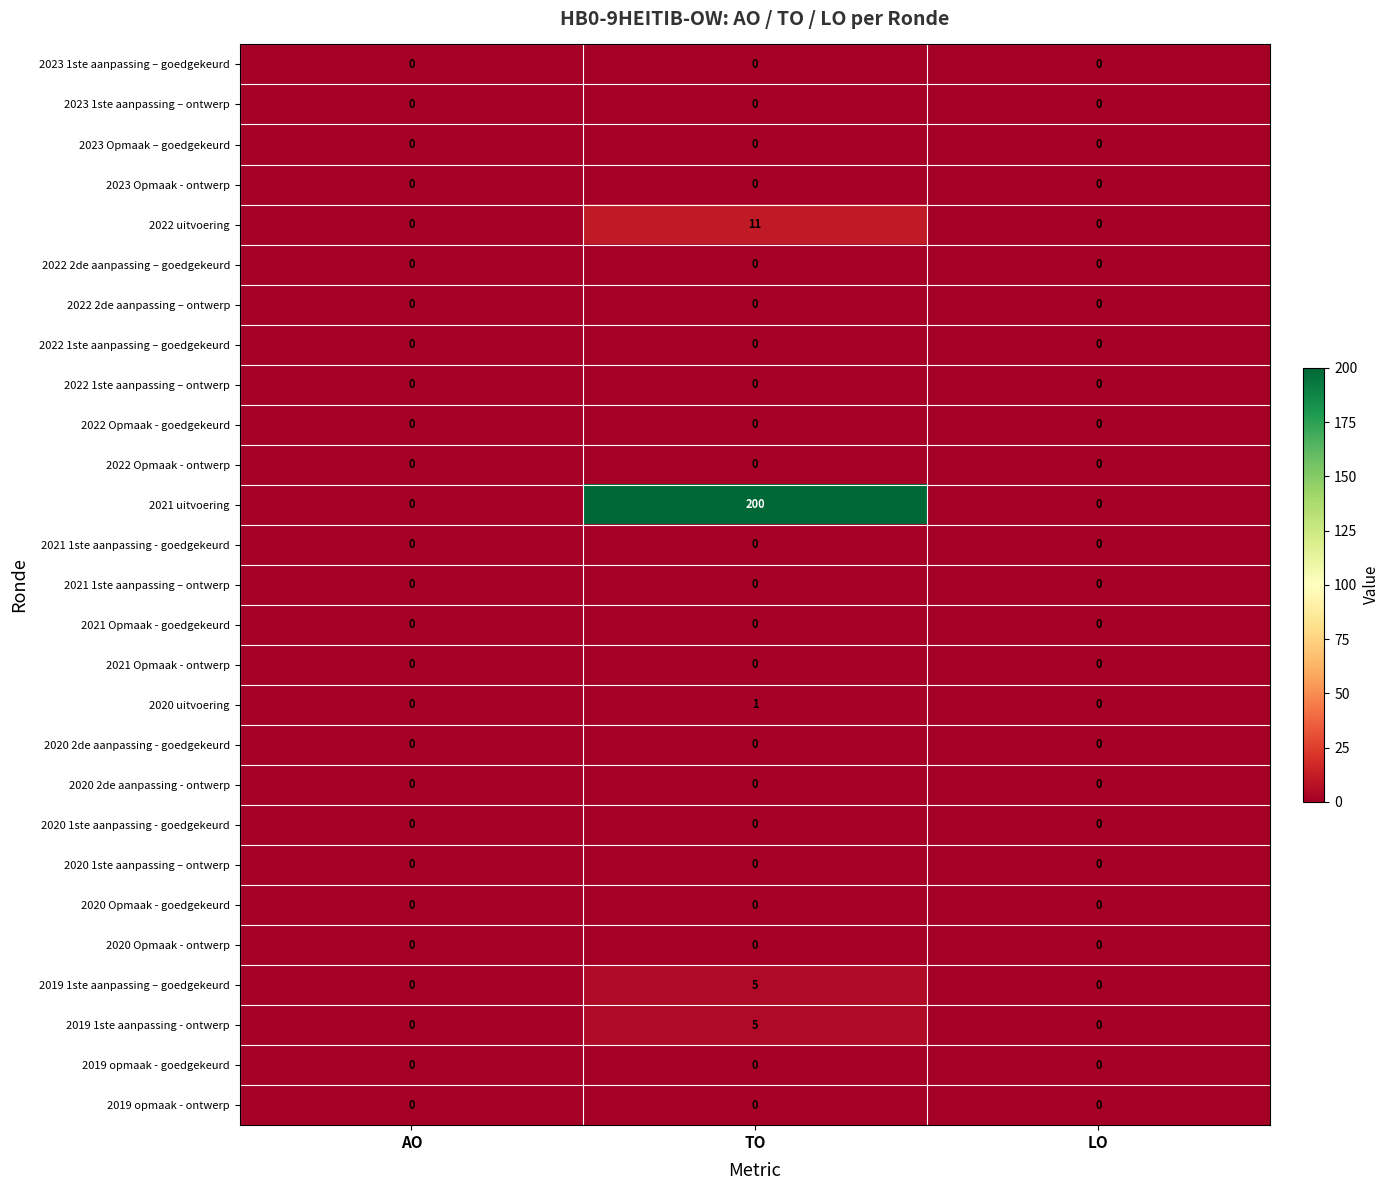

What is the difference between the highest and lowest values at TO?

200